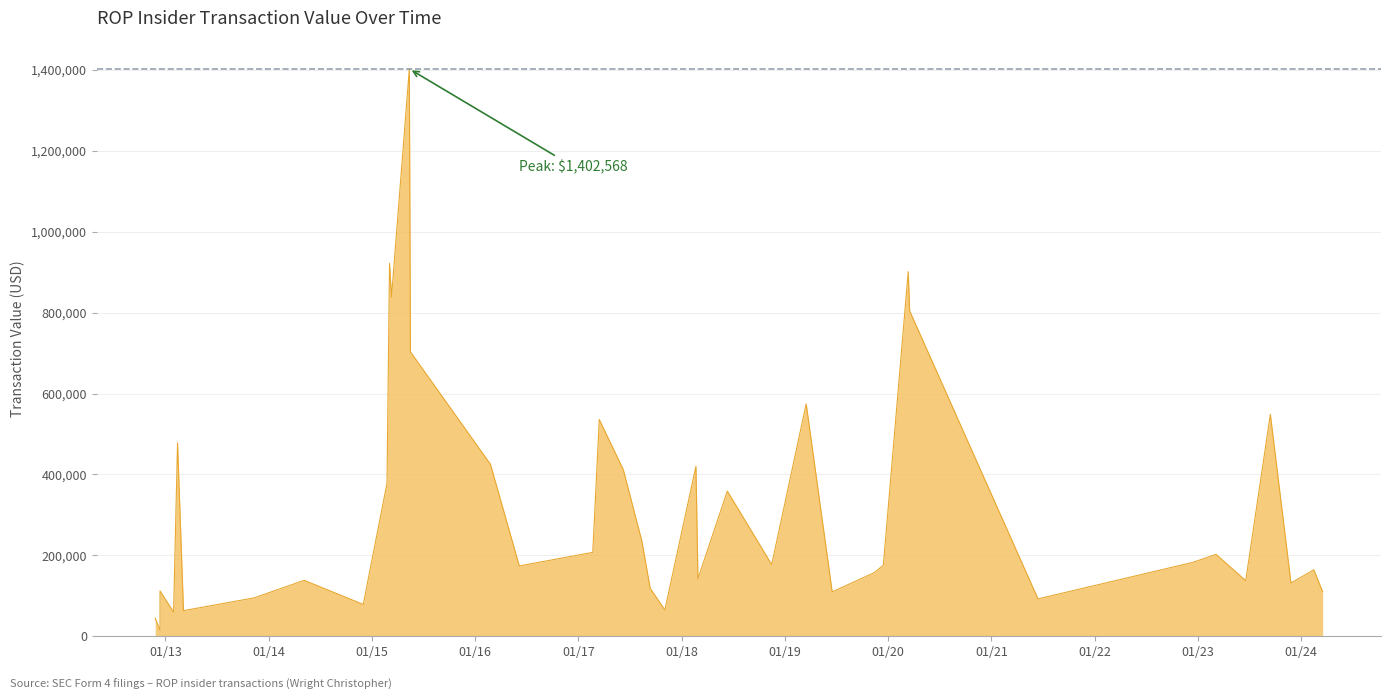

Reading left to right, transcribe all the data shown in this chart.

2012-11-26=44190	2012-12-13=14730	2012-12-13=112000	2013-01-30=59385	2013-02-13=477984	2013-03-06=63122	2013-11-11=94688	2014-05-07=138060	2014-12-02=78415	2015-02-24=378068	2015-03-05=921682	2015-03-12=838300	2015-05-14=1402568	2015-05-18=702823	2016-02-25=425000	2016-06-06=173689	2017-02-21=207180	2017-03-16=535638	2017-06-09=411661	2017-08-14=234000	2017-09-12=118520	2017-11-03=64660	2018-02-21=420120	2018-02-28=141995	2018-06-12=358713	2018-11-16=176910	2019-03-18=574230	2019-06-18=109500	2019-11-14=157154	2019-12-16=175679	2020-03-13=901350	2020-03-18=804345	2021-06-15=92158	2022-12-14=182308	2023-03-07=202318	2023-06-20=137156	2023-09-15=548420	2023-11-27=131483	2024-02-16=164100	2024-03-18=109941